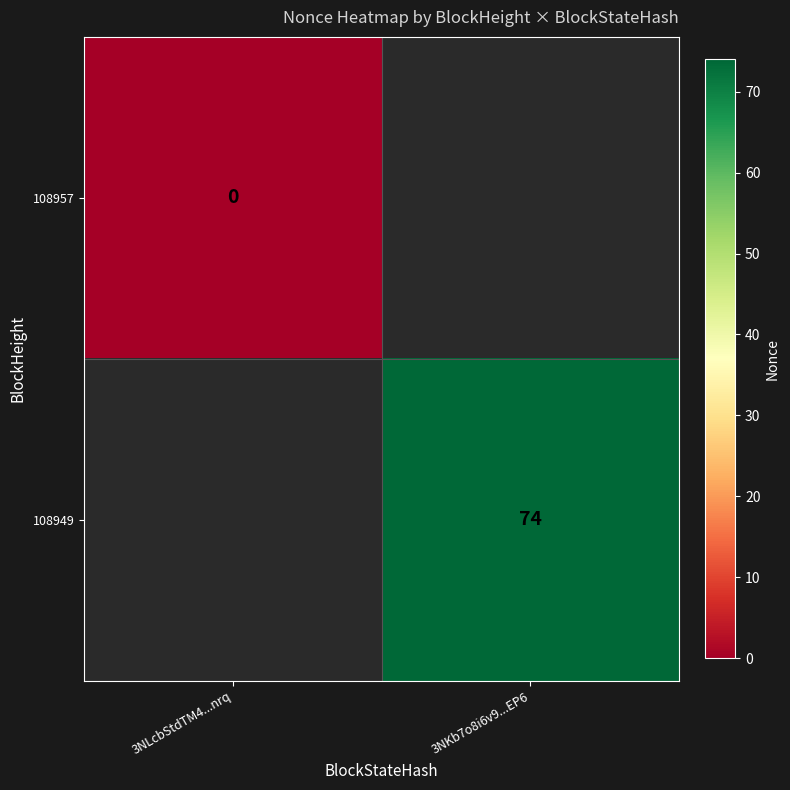

Is the value of 108949 at 3NKb7o8i6v9...EP6 greater than the value of 108957 at 3NLcbStdTM4...nrq?

Yes